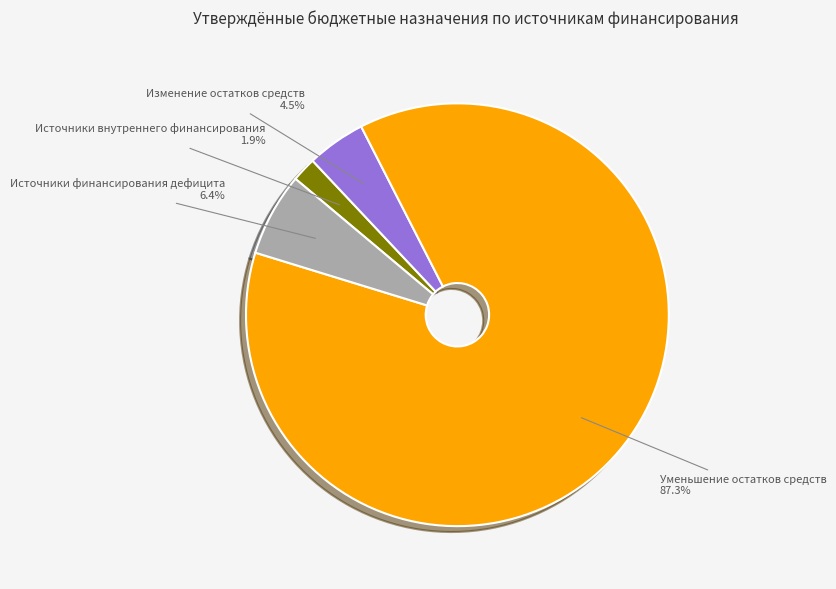

What percentage do Изменение остатков средств and Источники финансирования дефицита together represent?

10.9%